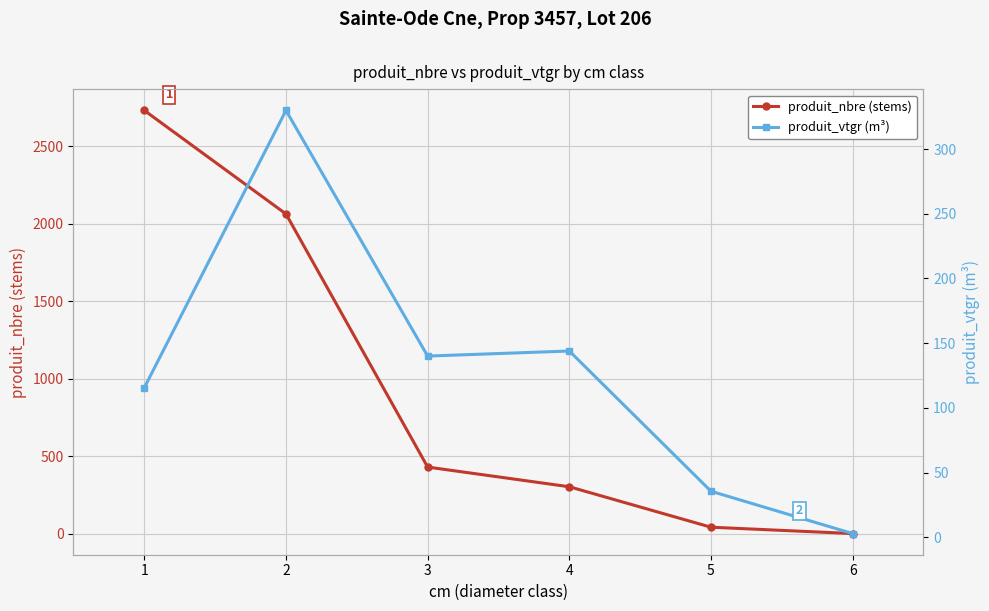

What is the average value of the produit_vtgr (m³) series?

128.0